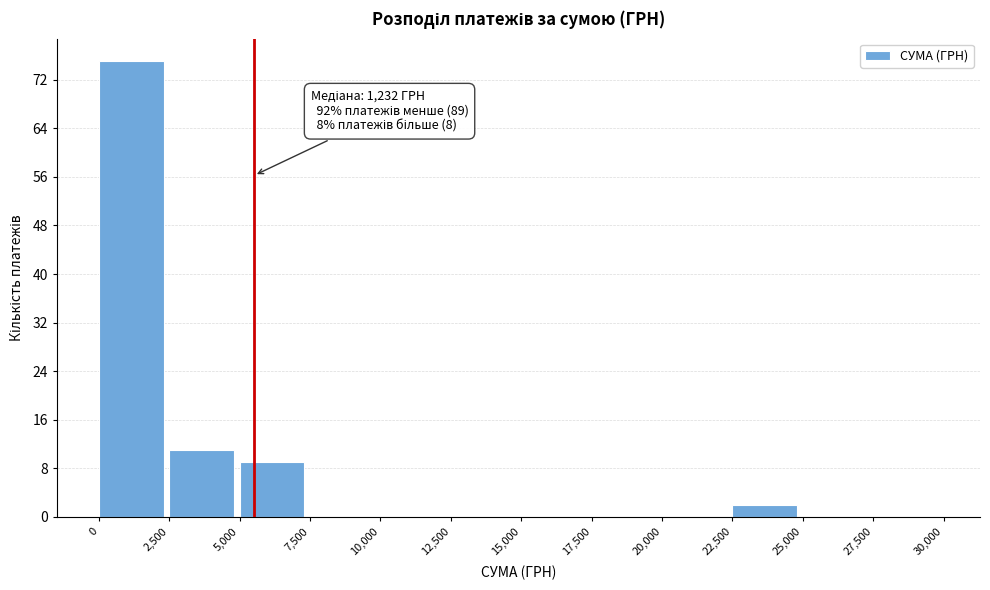

Over which range of the x-axis is the bar tallest?

0 to 2,500